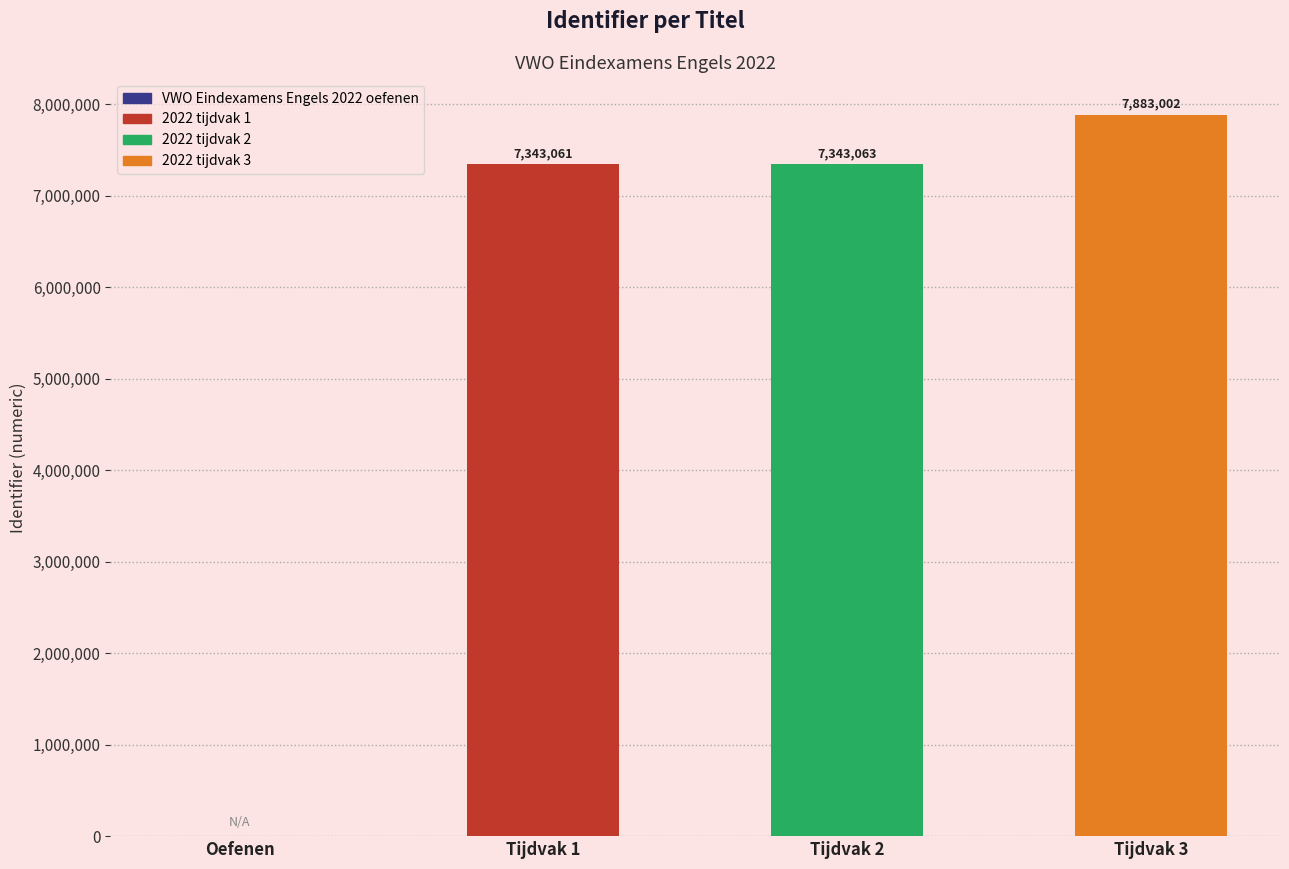

At which label is the value closest to 3941501?

Tijdvak 1